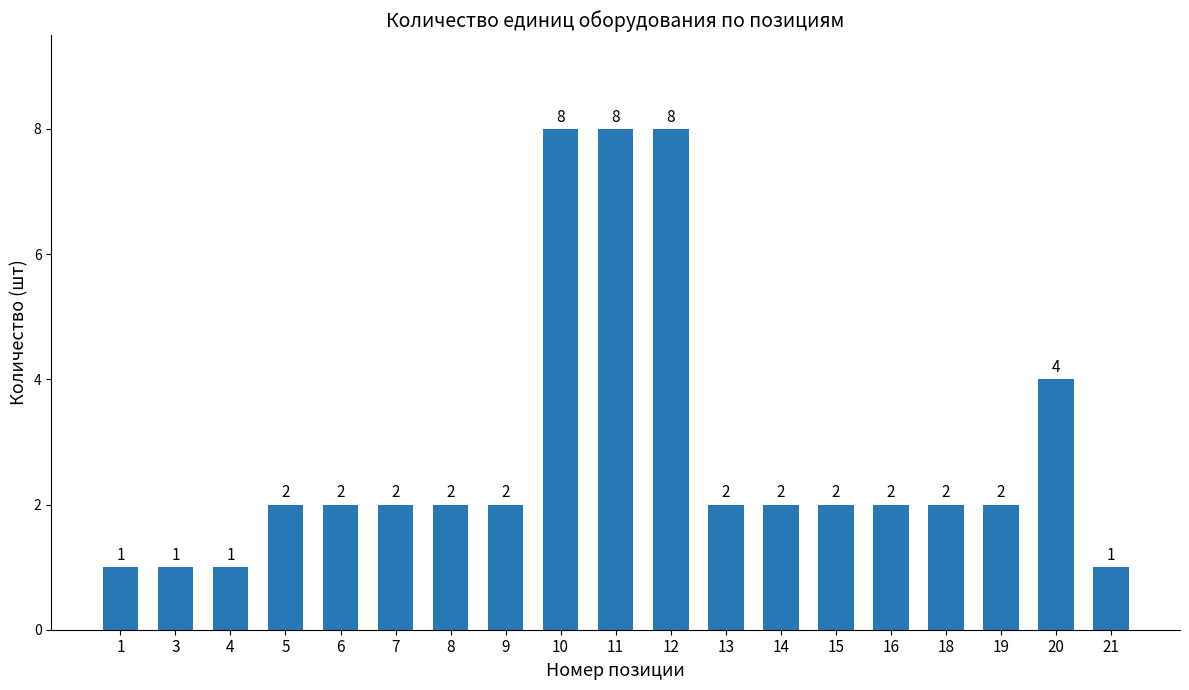

What is the greatest value displayed?

8